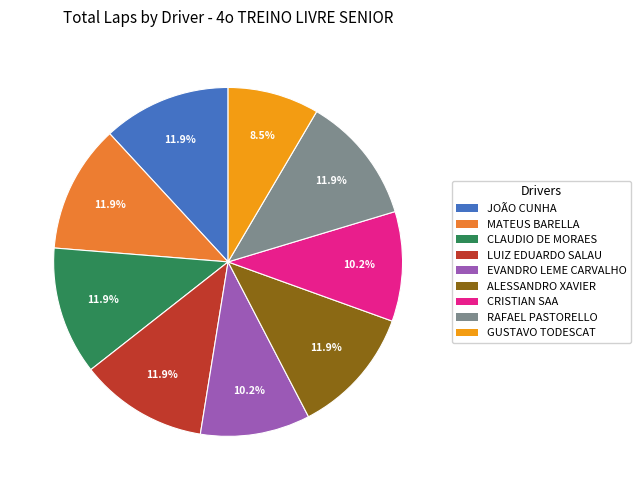

How many segments does this pie chart have?

9